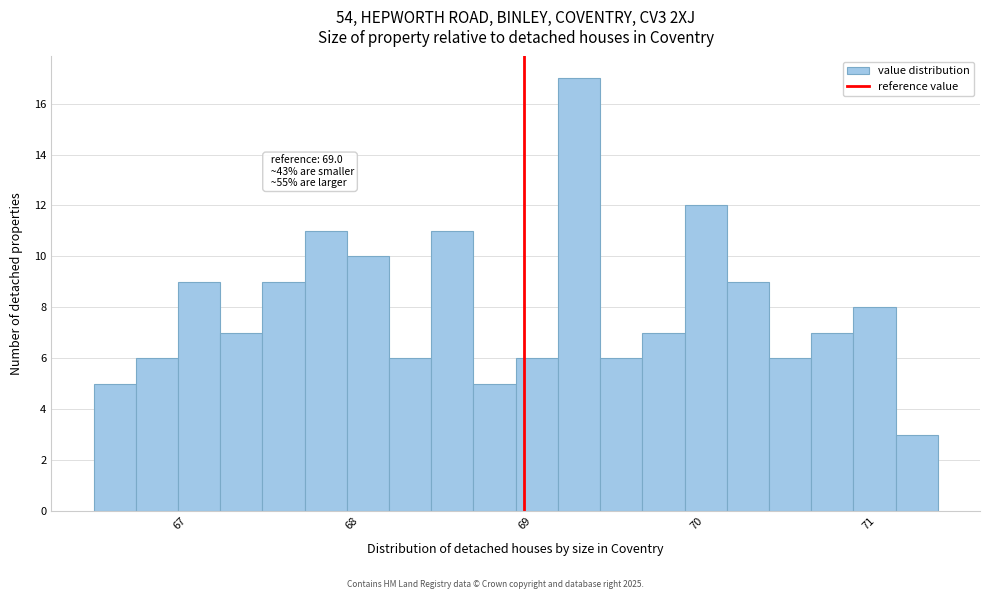

Around what value on the x-axis is the tallest bar? Give the approximate position of its centre, as read against the axis.

69.3